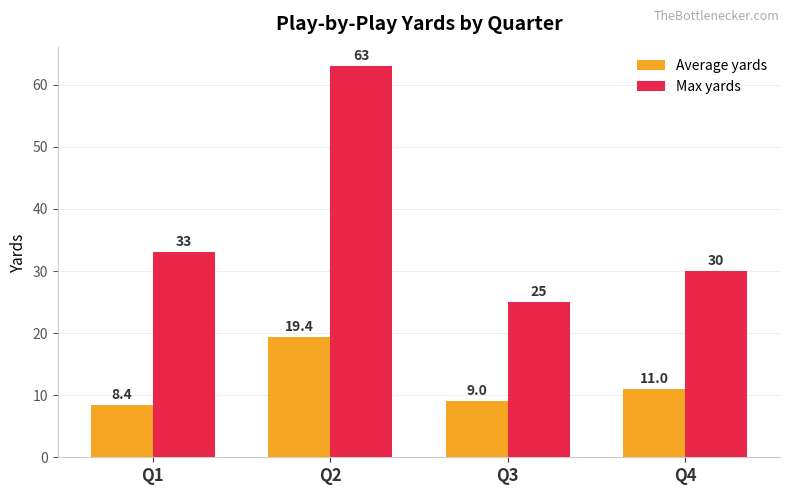

Is the value of Average yards at Q3 greater than the value of Max yards at Q1?

No